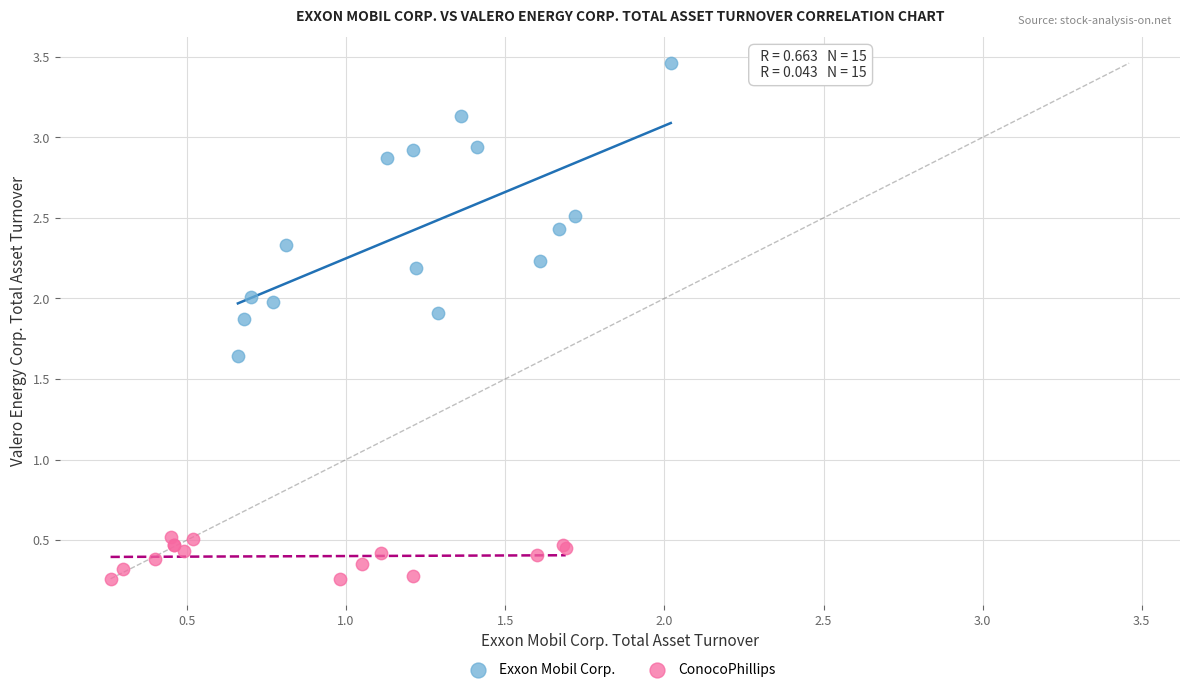

Which series has the widest spread of Y values?

Exxon Mobil Corp.